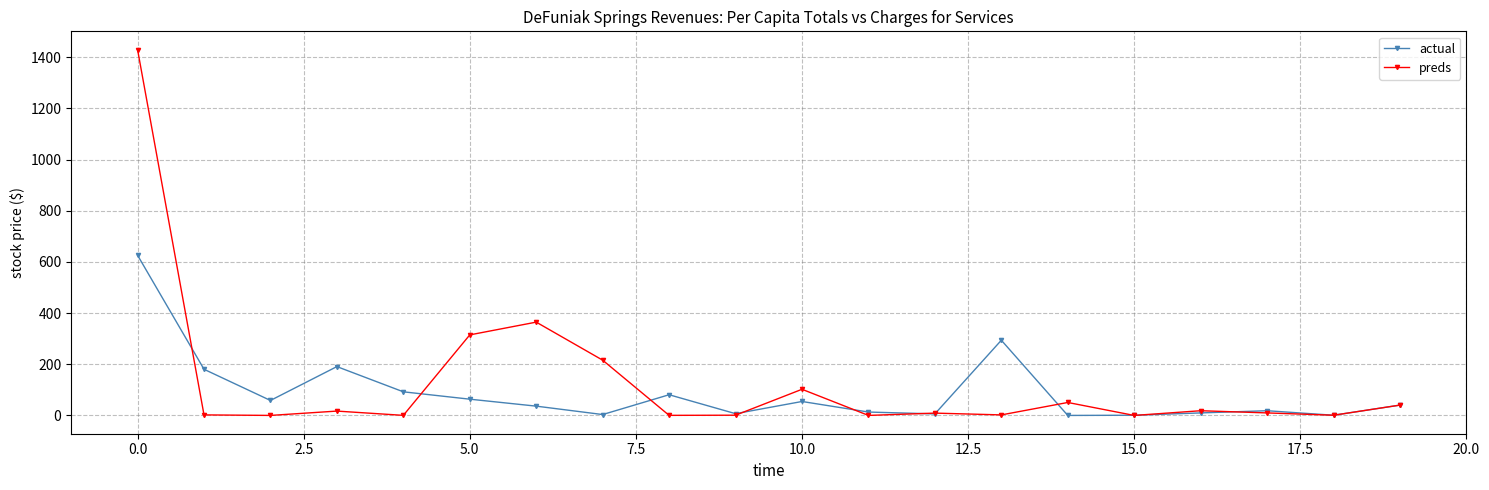

What is the highest value of the actual series?

626.3